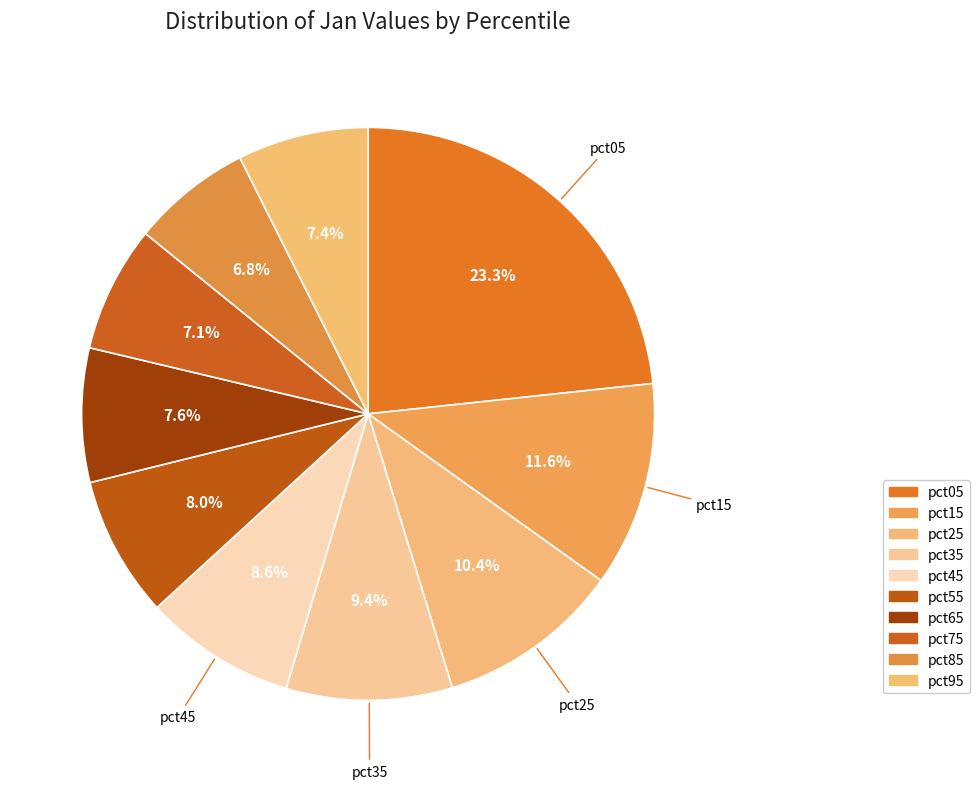

How many slices are in this pie chart?

10